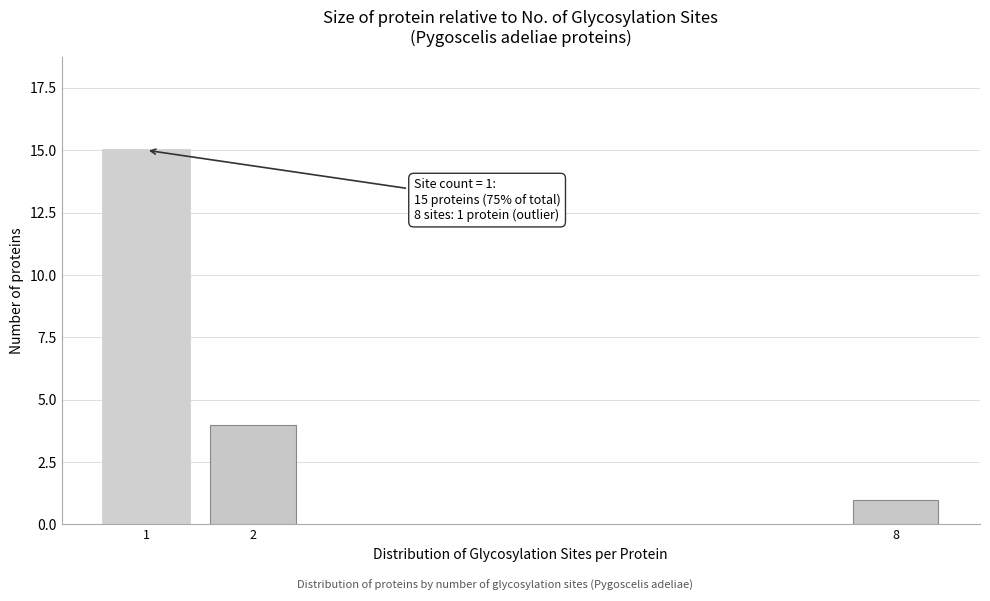

Reading right to left, what are all the values shown in this chart?

8=1	2=4	1=15